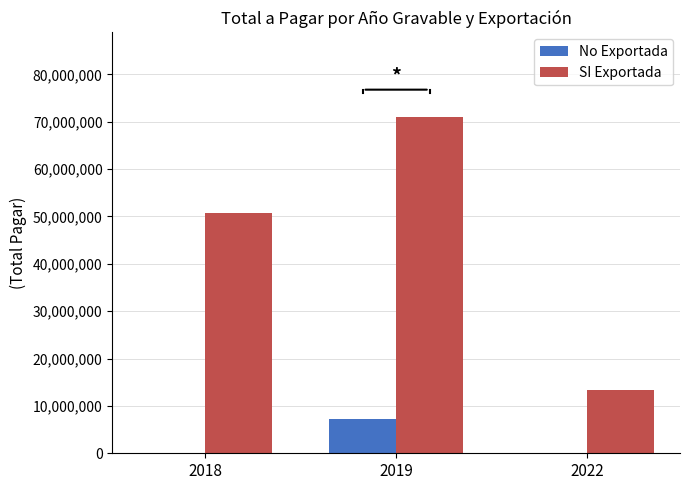

What are all the series names shown in the legend?

No Exportada, SI Exportada